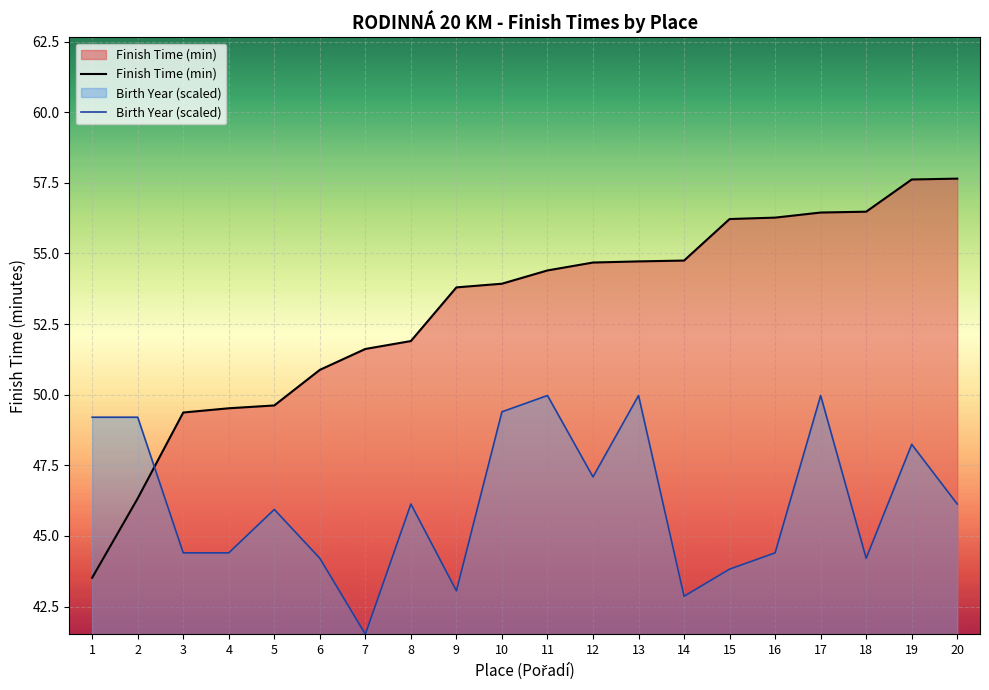

The value of Birth Year (scaled) at 19 is 48.2. True or false?

True